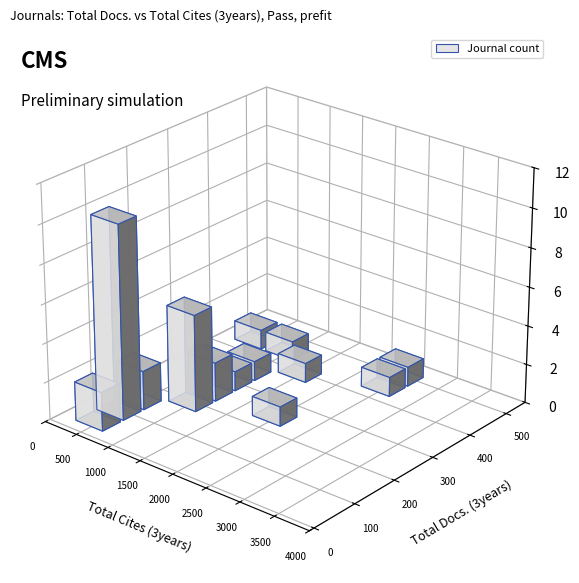

What is the difference between the highest and lowest values at 53?

10